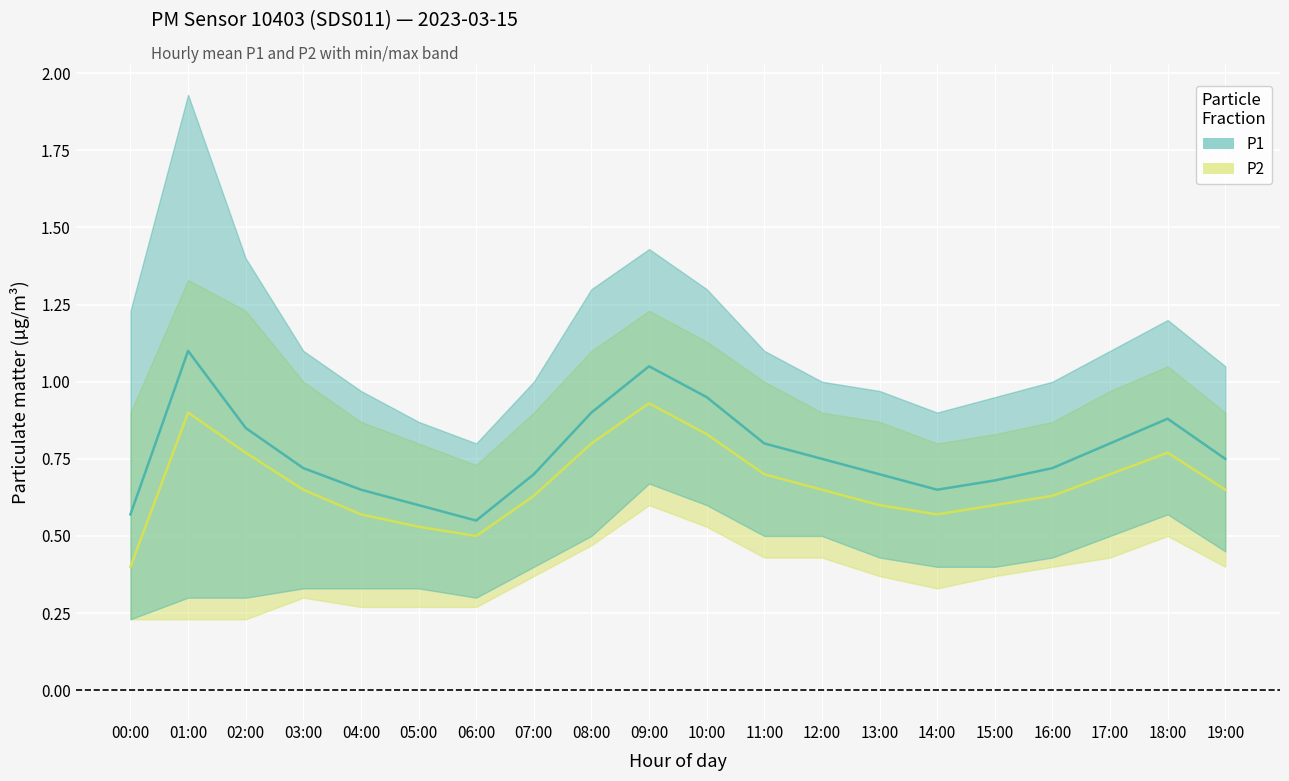

Reading right to left, list all the values displayed in this chart.

P1_mean: 0.8	0.9	0.8	0.7	0.7	0.7	0.7	0.8	0.8	0.9	1.1	0.9	0.7	0.6	0.6	0.7	0.7	0.8	1.1	0.6
P1_upper: 1.1	1.2	1.1	1.0	0.9	0.9	1.0	1.0	1.1	1.3	1.4	1.3	1.0	0.8	0.9	1.0	1.1	1.4	1.9	1.2
P1_lower: 0.5	0.6	0.5	0.4	0.4	0.4	0.4	0.5	0.5	0.6	0.7	0.5	0.4	0.3	0.3	0.3	0.3	0.3	0.3	0.2
P2_mean: 0.7	0.8	0.7	0.6	0.6	0.6	0.6	0.7	0.7	0.8	0.9	0.8	0.6	0.5	0.5	0.6	0.7	0.8	0.9	0.4
P2_upper: 0.9	1.1	1.0	0.9	0.8	0.8	0.9	0.9	1.0	1.1	1.2	1.1	0.9	0.7	0.8	0.9	1.0	1.2	1.3	0.9
P2_lower: 0.4	0.5	0.4	0.4	0.4	0.3	0.4	0.4	0.4	0.5	0.6	0.5	0.4	0.3	0.3	0.3	0.3	0.2	0.2	0.2